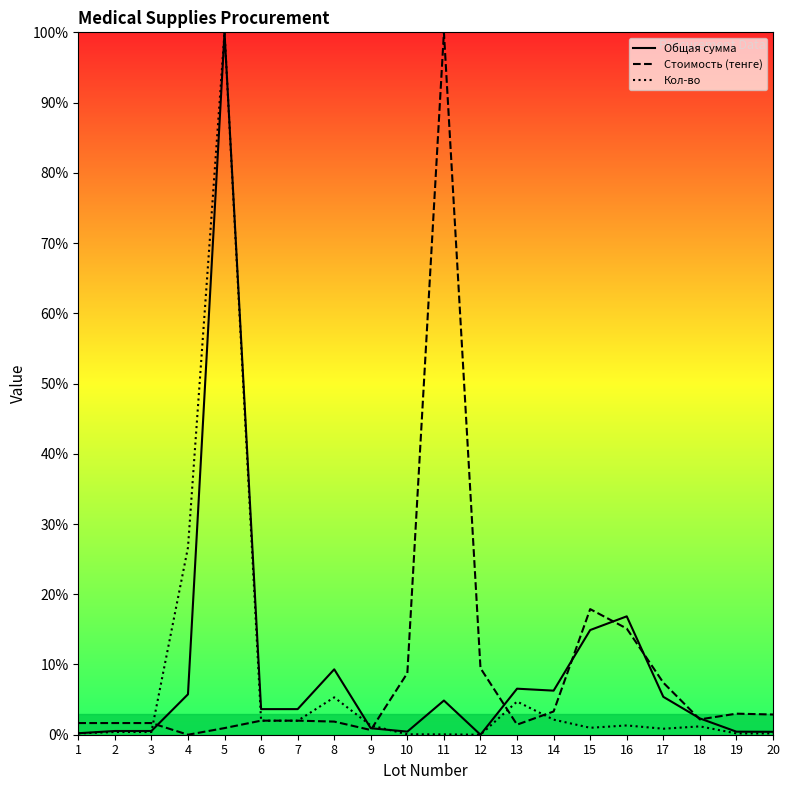

Reading right to left, extract all data points from this chart.

Общая сумма: 0.4	0.4	2.3	5.4	16.9	14.9	6.3	6.6	0.0	4.9	0.4	0.9	9.3	3.6	3.6	100.0	5.8	0.5	0.5	0.2
Стоимость (тенге): 2.9	3.0	2.2	7.4	15.1	17.9	3.3	1.4	9.5	100.0	8.8	0.7	1.9	2.0	2.0	0.9	0.0	1.7	1.7	1.7
Кол-во: 0.2	0.2	1.2	0.9	1.3	1.0	2.1	4.7	0.0	0.0	0.1	1.3	5.3	2.0	2.0	100.0	26.7	0.4	0.4	0.2